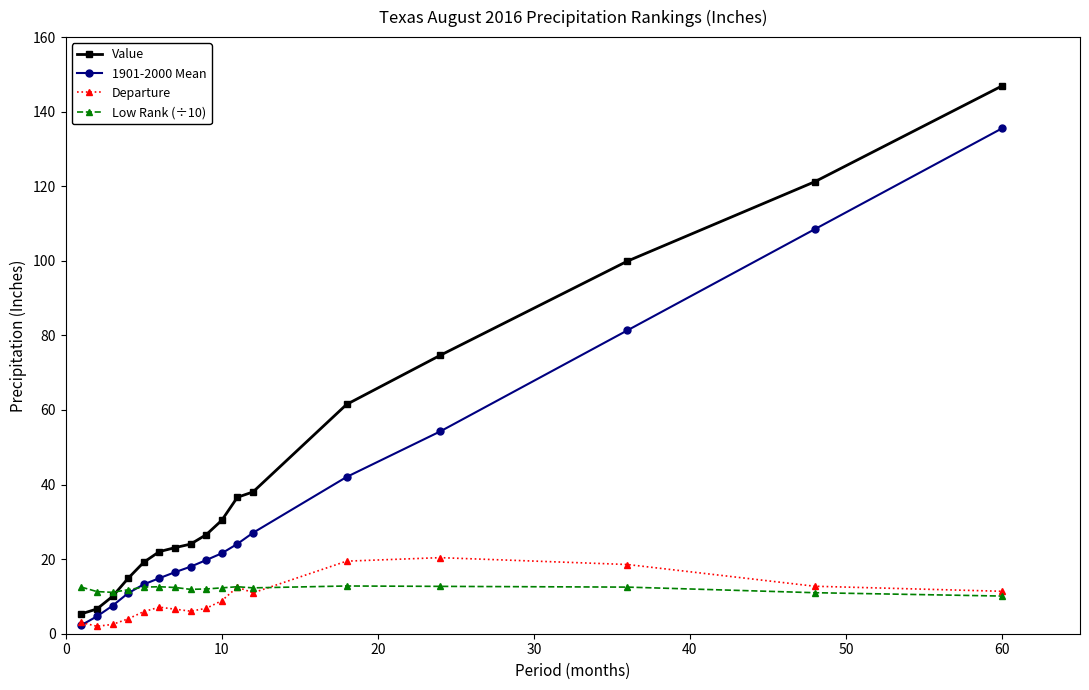

True or false: Low Rank (÷10) has more than 0 points higher than both neighbors.

True